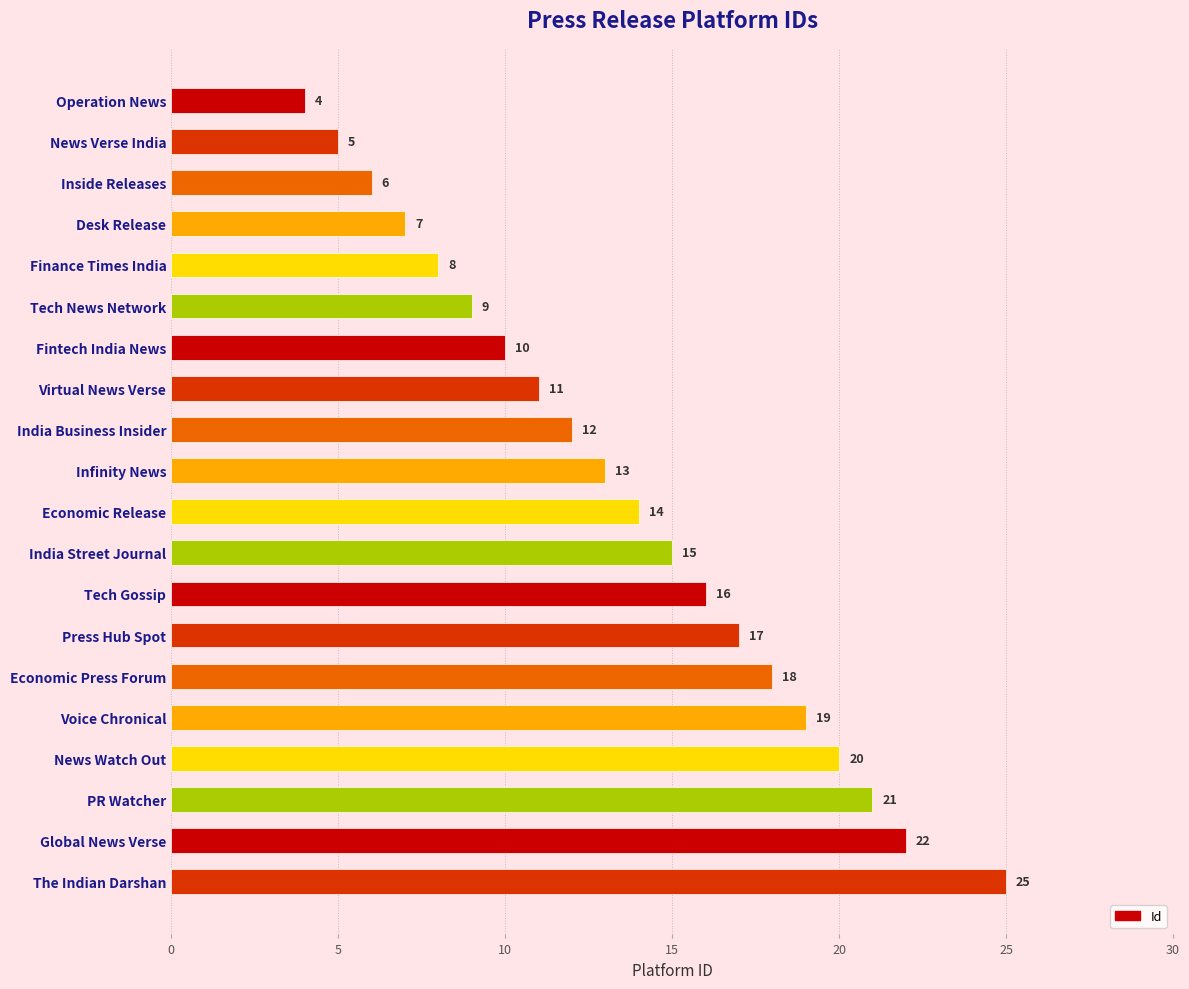

At which label is the value closest to 14?

Economic Release